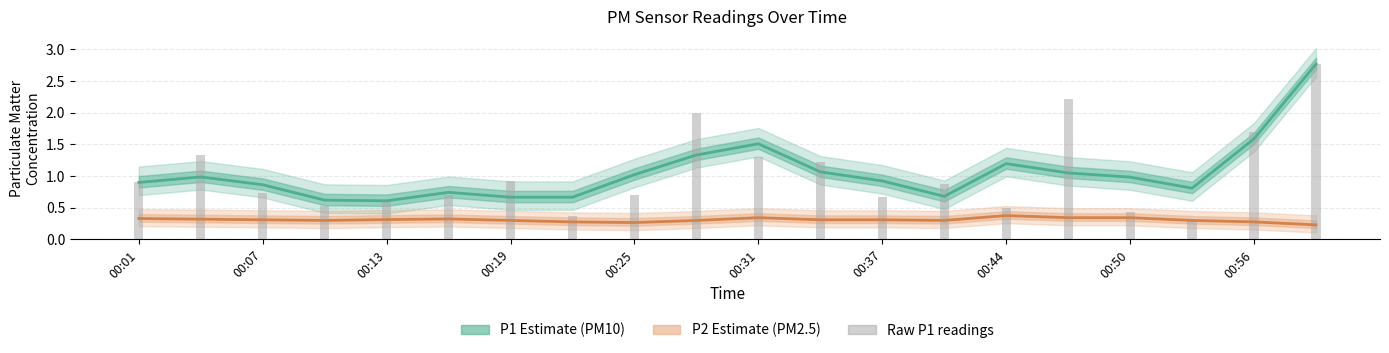

Which series has the largest range (max minus min)?

P1 raw